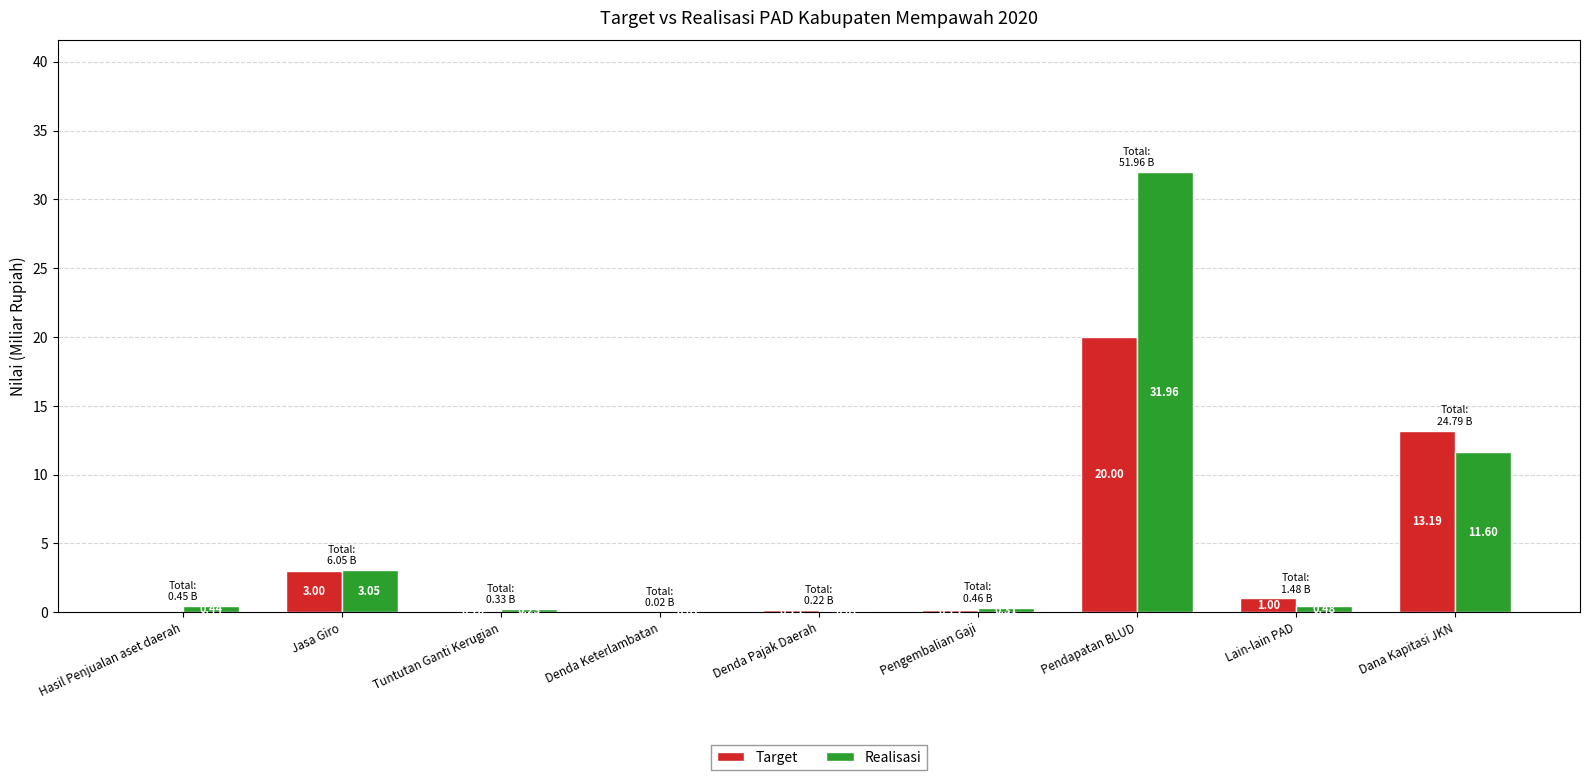

At which label is Target closest to 10?

Dana Kapitasi JKN